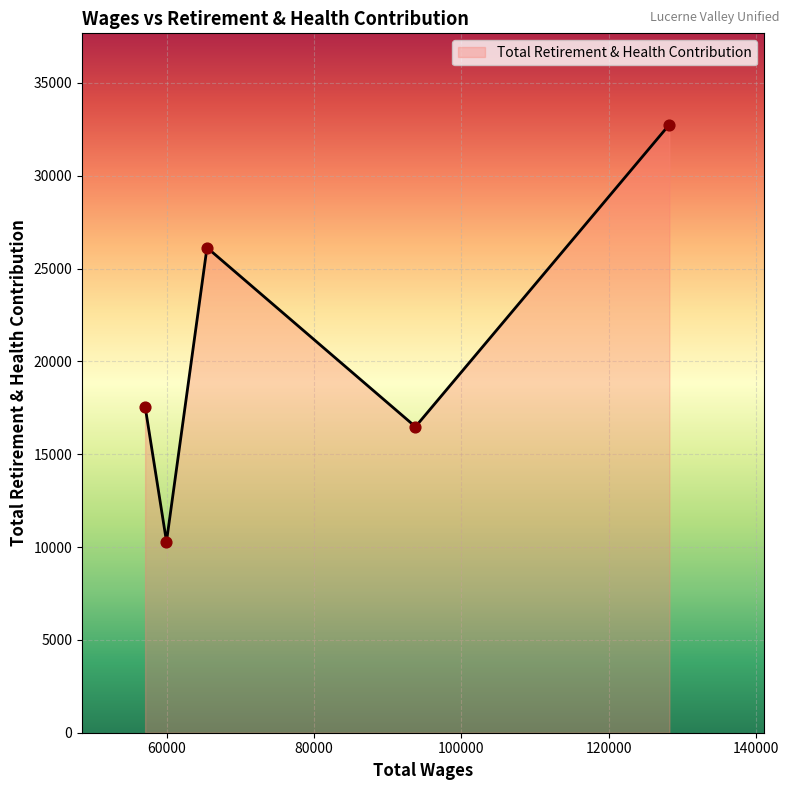

True or false: the data has more than 2 interior local peaks.

False